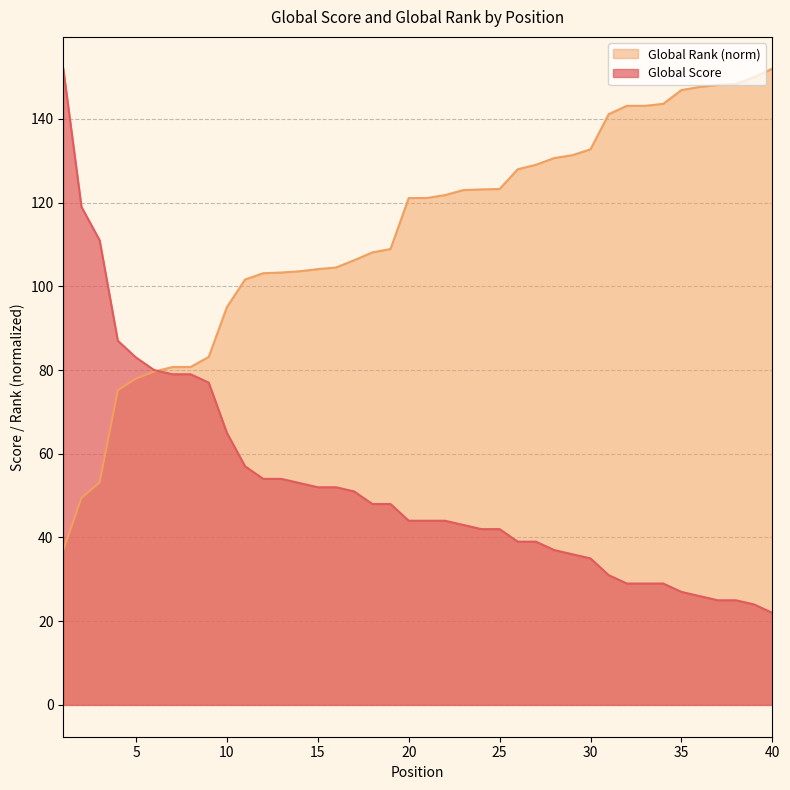

At how many categories does at least one series exceed 22?

40